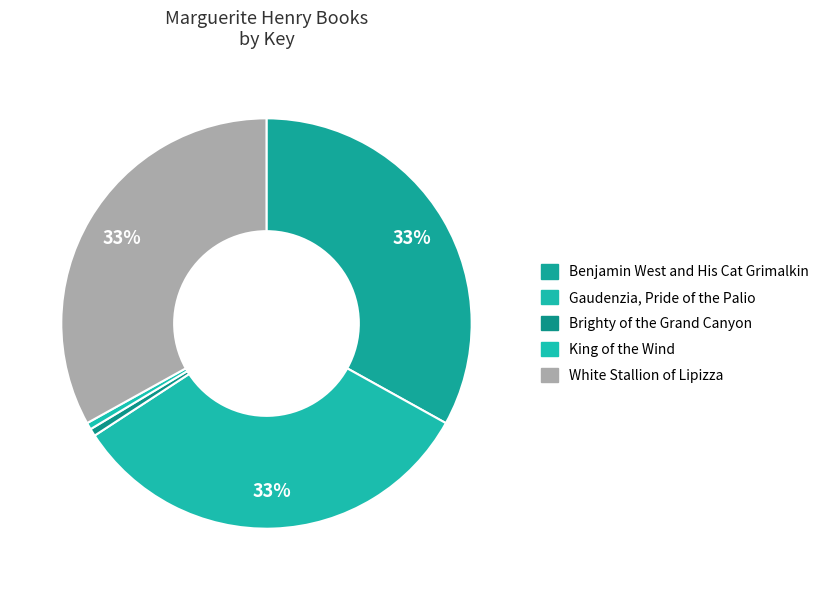

To the nearest percent, what is the difference between the largest and smallest slice percentages?

33%